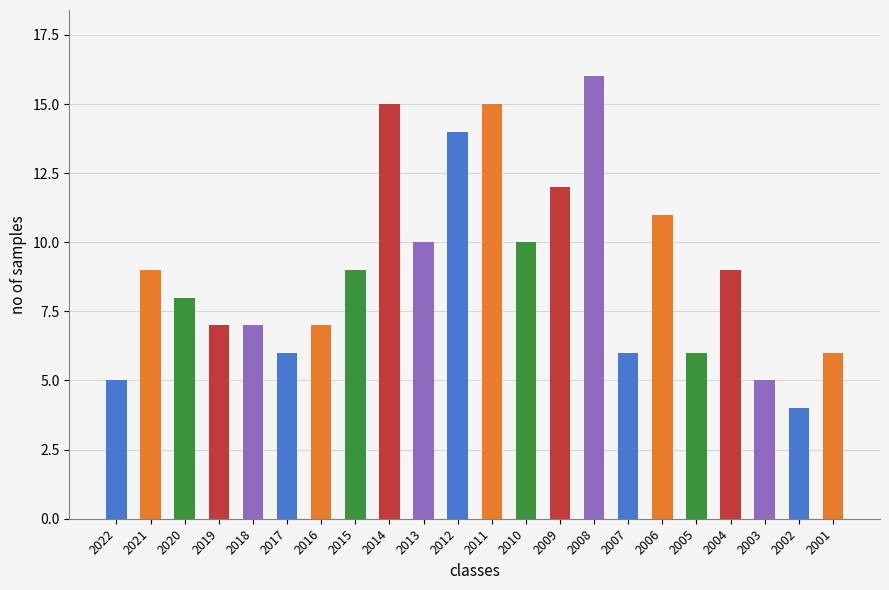

Reading right to left, transcribe all the data shown in this chart.

6	4	5	9	6	11	6	16	12	10	15	14	10	15	9	7	6	7	7	8	9	5